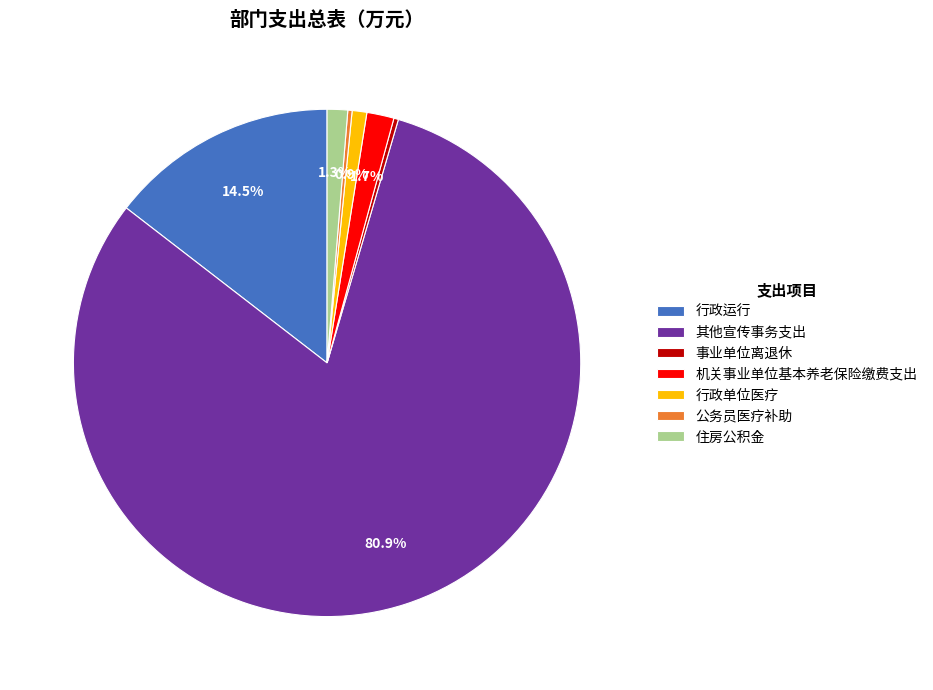

What is the largest slice in the pie chart?

其他宣传事务支出